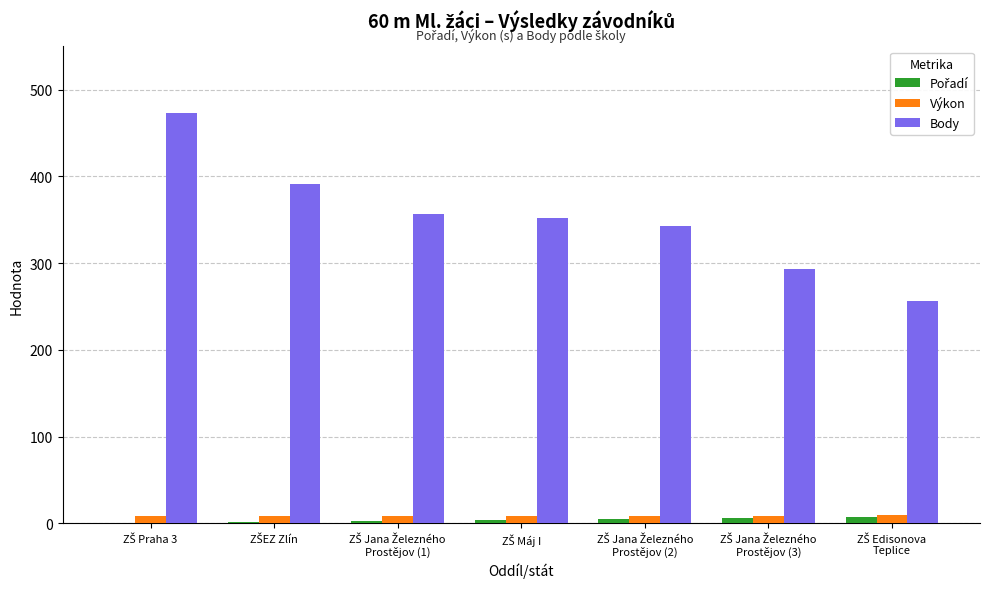

What is the highest value of the Body series?

473.0